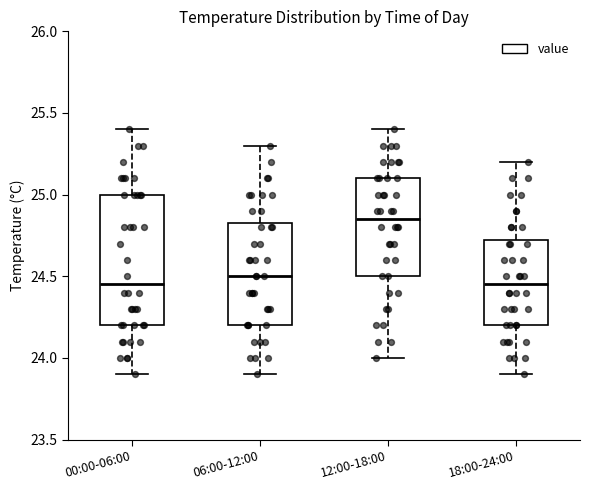

Reading left to right, read every box against the y-axis: the position of its median line, the range the box covers, and the ends of its whiskers. The values are not printed on the chart, so give them approximately, as read against the axis.

00:00-06:00: median 24.45, box 24.20 to 25.00, whiskers 23.90 to 25.40
06:00-12:00: median 24.50, box 24.20 to 24.85, whiskers 23.90 to 25.30
12:00-18:00: median 24.85, box 24.50 to 25.10, whiskers 24.00 to 25.40
18:00-24:00: median 24.45, box 24.20 to 24.75, whiskers 23.90 to 25.20